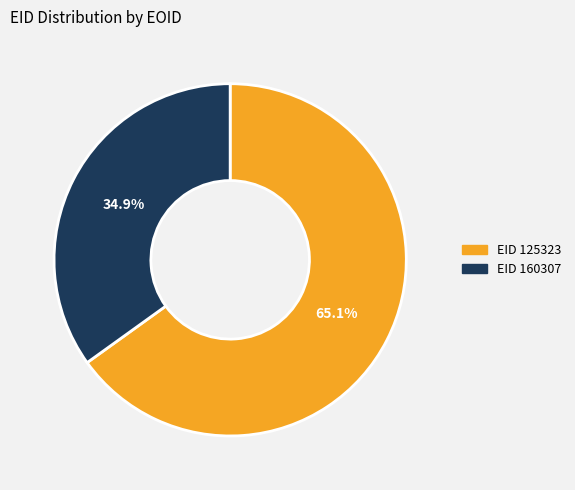

Does any single category account for the majority?

Yes